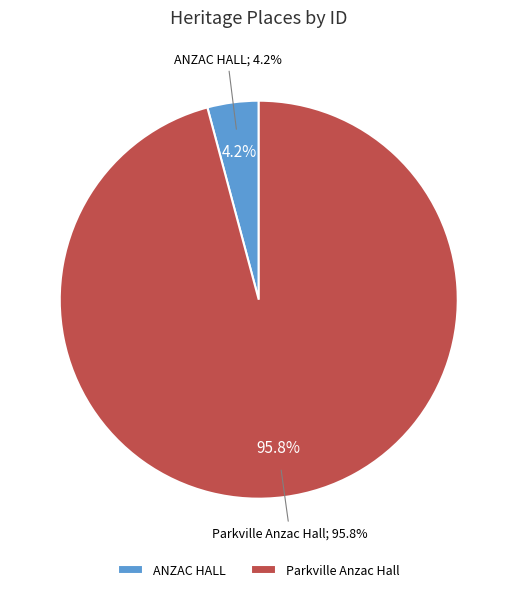

Between Parkville Anzac Hall and ANZAC HALL, which is larger?

Parkville Anzac Hall